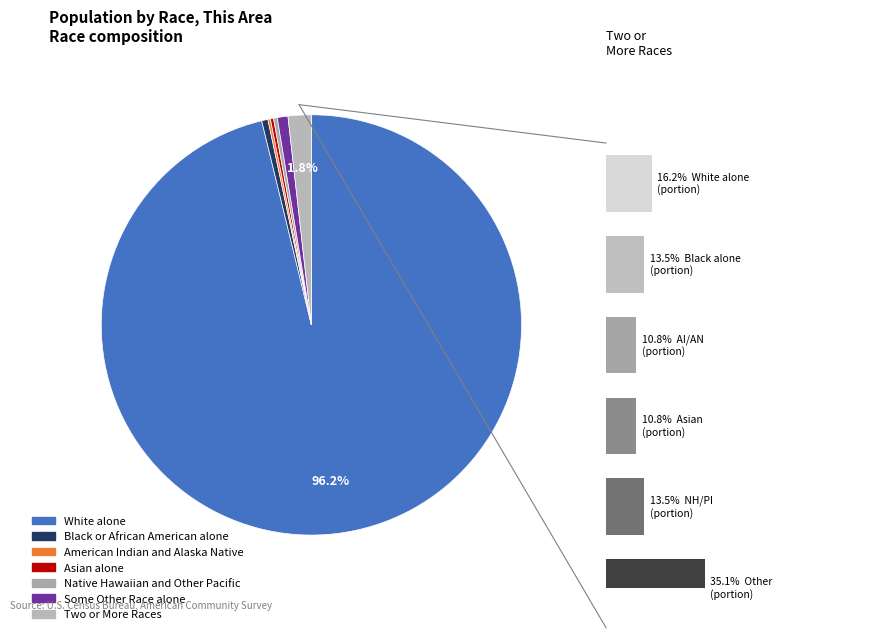

Which category has the smallest portion of the pie?

American Indian and Alaska Native